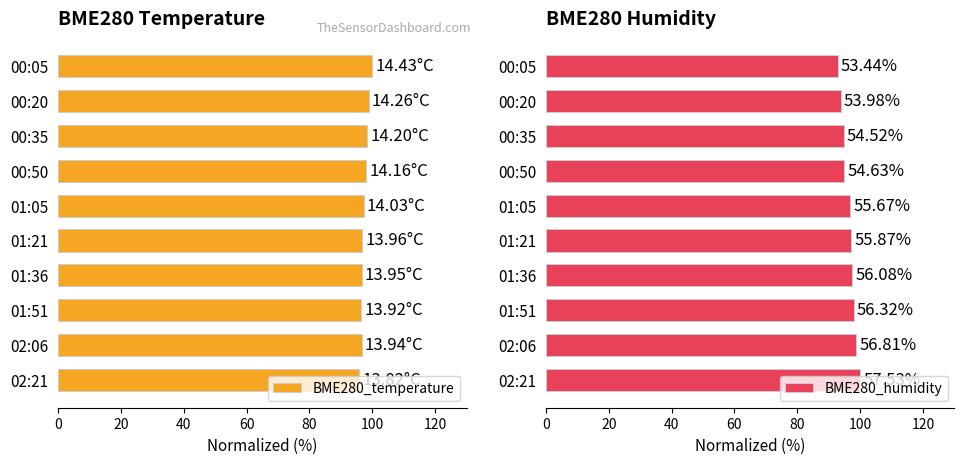

What is the lowest value of the BME280_humidity series?

92.9